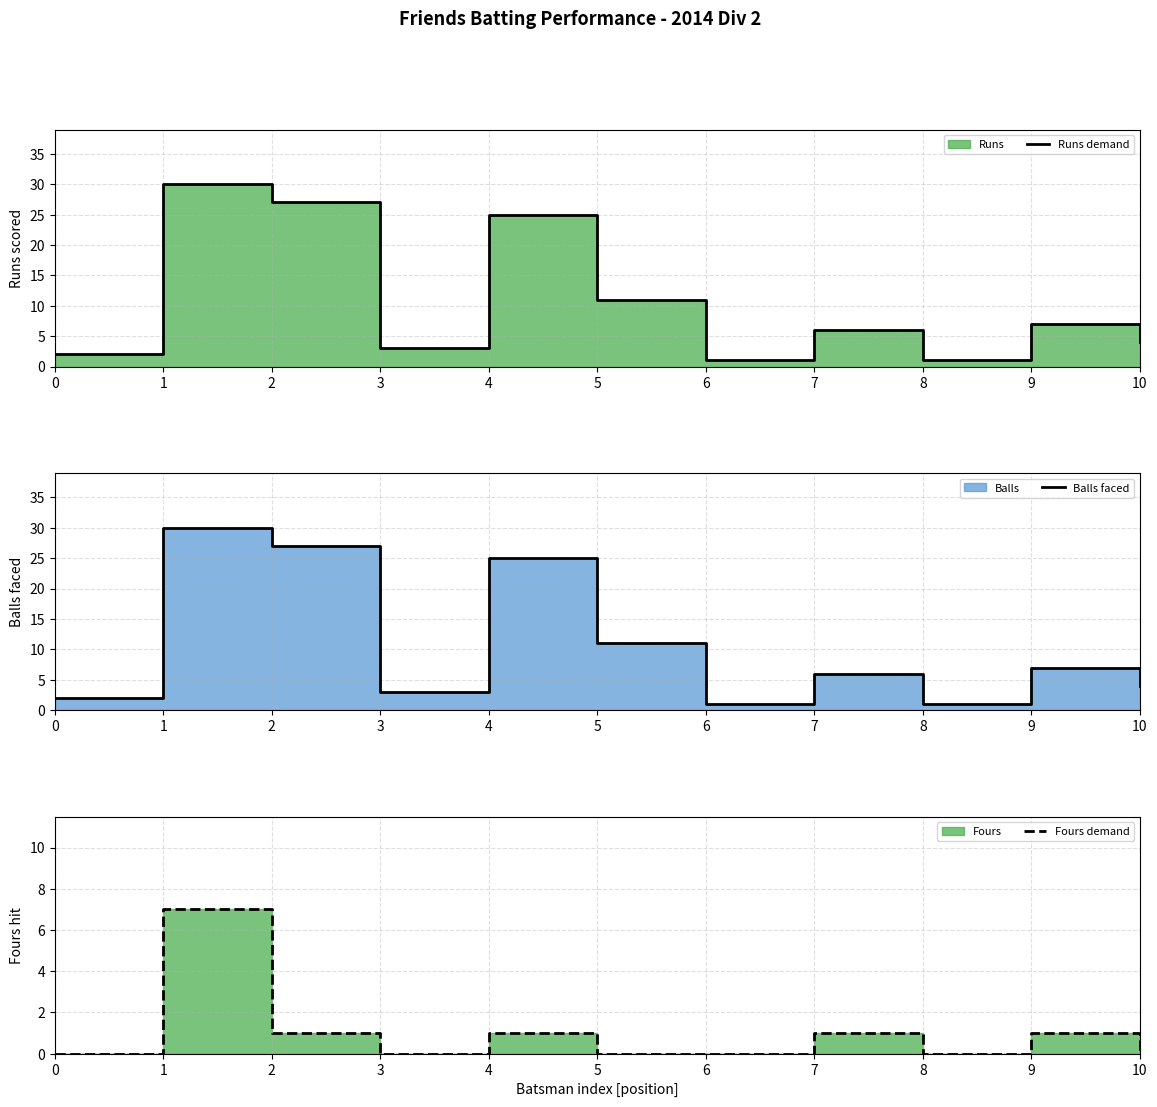

Reading left to right, transcribe all the data shown in this chart.

Runs demand: 2	30	27	3	25	11	1	6	1	7	4
Balls faced: 2	30	27	3	25	11	1	6	1	7	4
Fours demand: 0	7	1	0	1	0	0	1	0	1	0